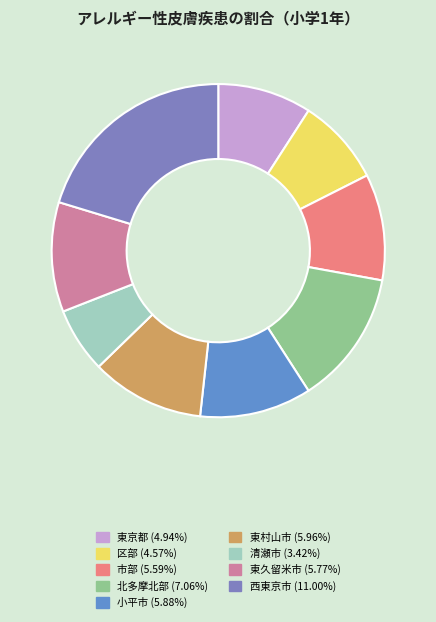

How many segments does this pie chart have?

9